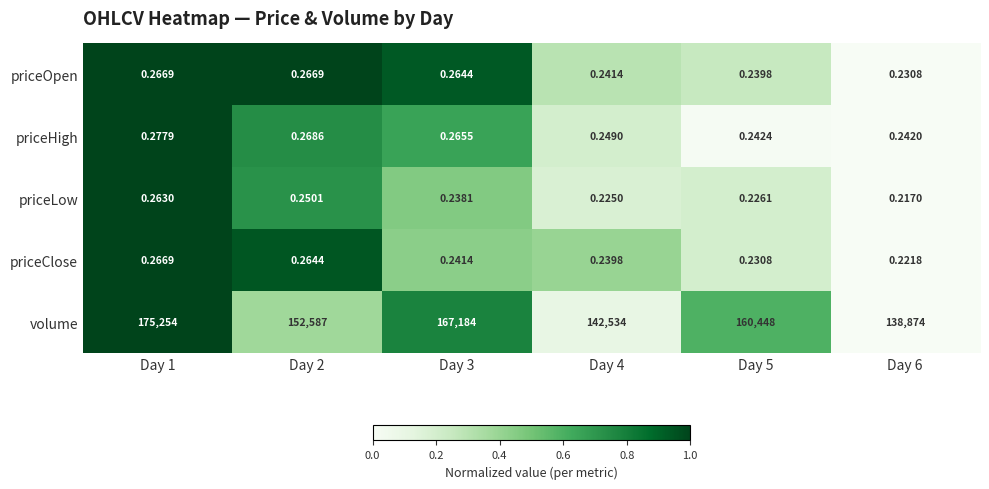

Between Day 4 and Day 5, which series saw the biggest shift?

volume